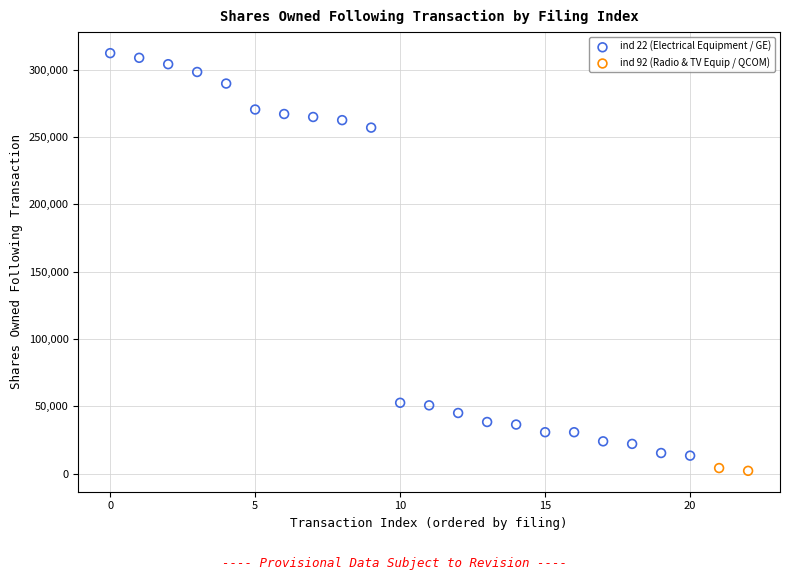

What are all the series names shown in the legend?

ind 22 (Electrical Equipment / GE), ind 92 (Radio & TV Equip / QCOM)